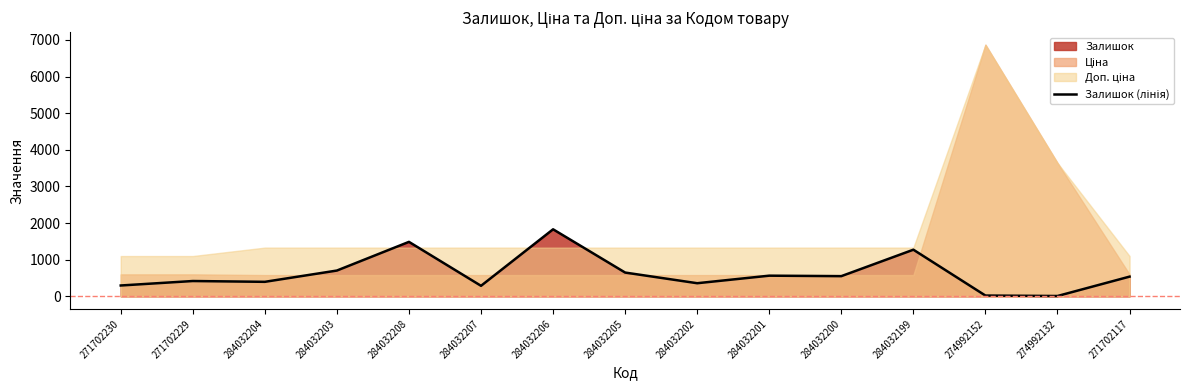

Which category has the lowest value across all series?

274992132